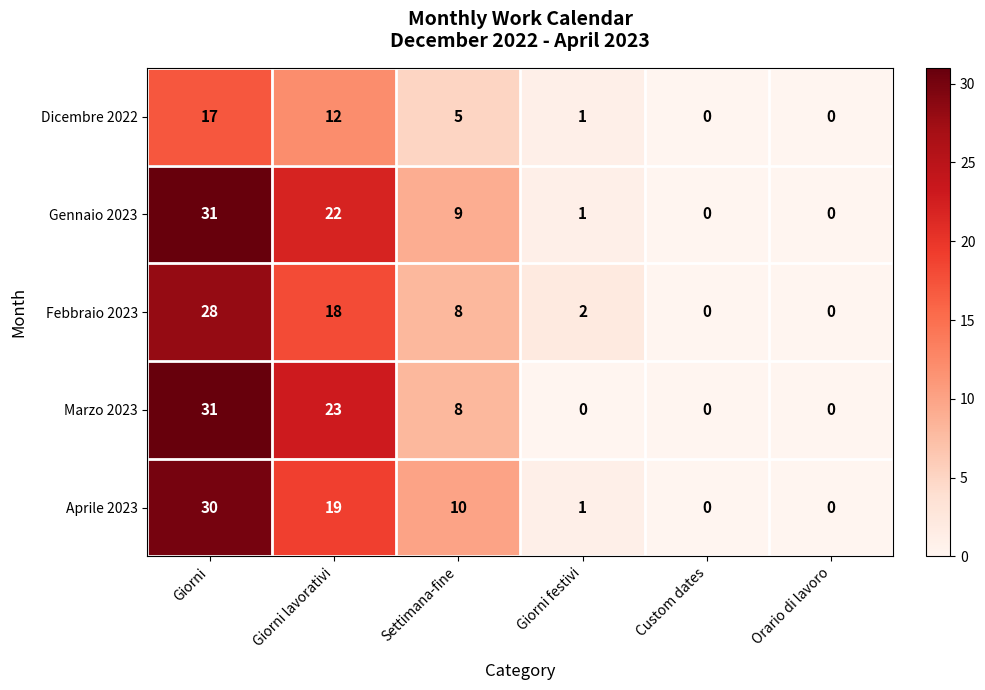

What value does the Febbraio 2023 series have at Giorni lavorativi?

18